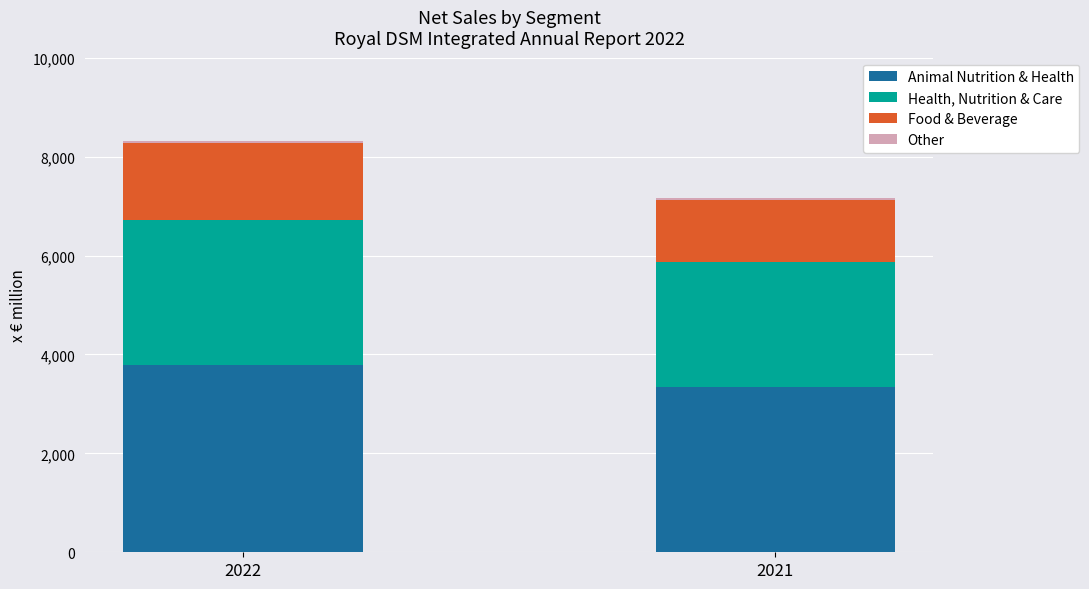

Which category has the lowest value in the Animal Nutrition & Health series?

2021